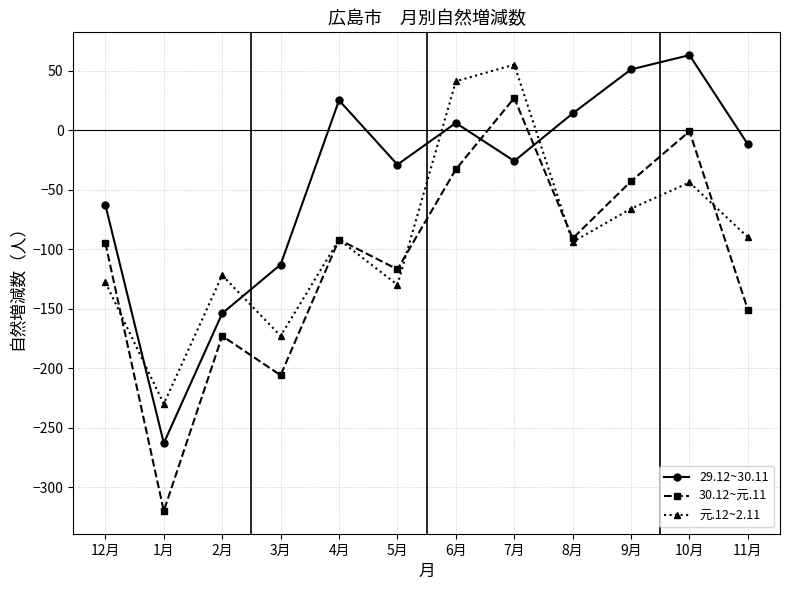

At which category is the sum across all series the highest?

7月